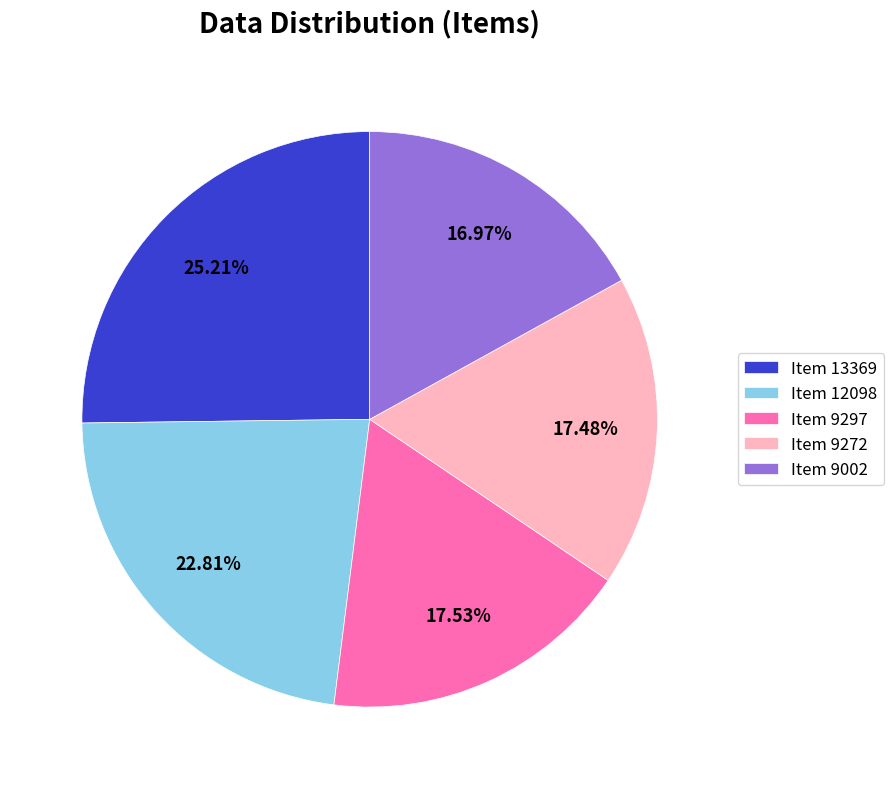

True or false: Item 9002 accounts for 12% of the total.

False